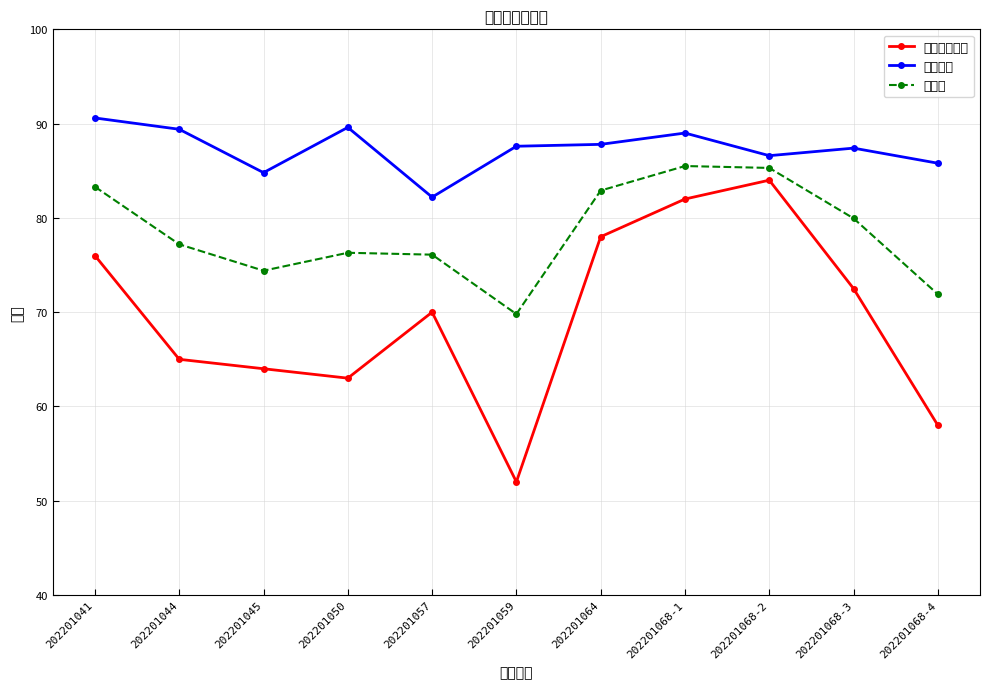

What is the average value of the 面试成绩 series?

87.3